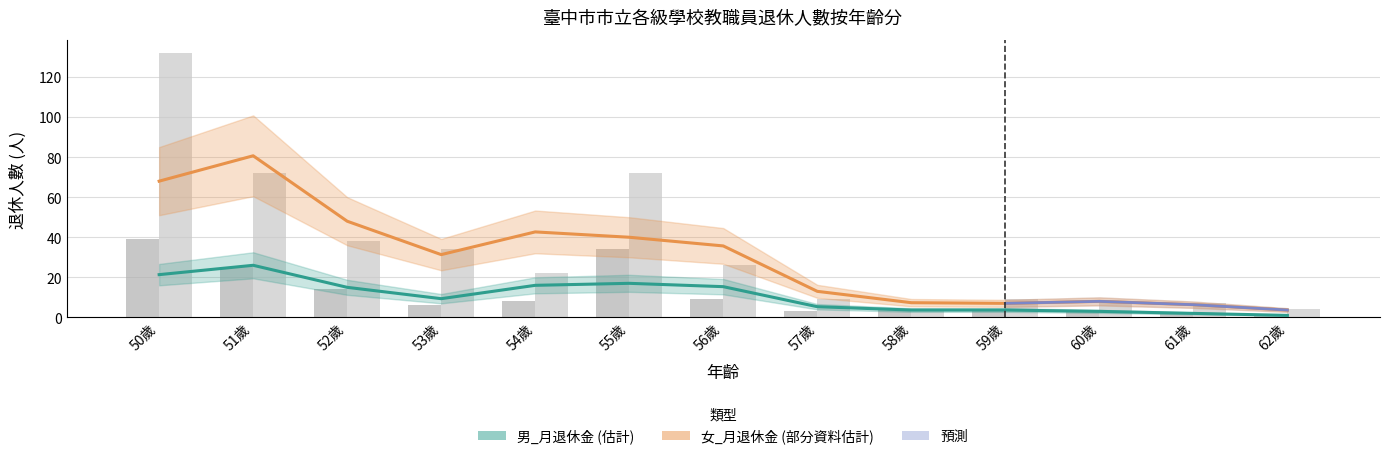

Rank the categories by 男_月退休金 value from highest to lowest.

51歲, 50歲, 55歲, 54歲, 56歲, 52歲, 53歲, 57歲, 59歲, 58歲, 60歲, 61歲, 62歲